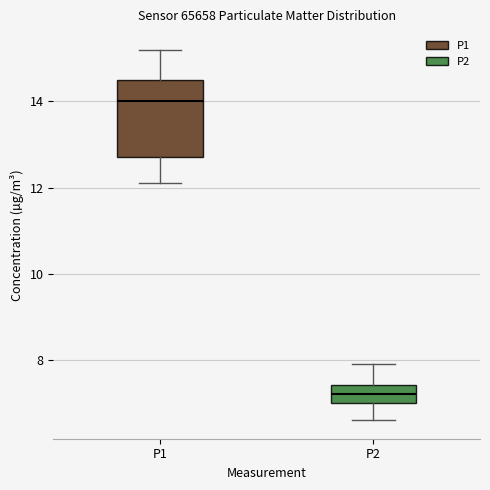

Reading left to right, transcribe this box plot: for each box, give where its median line is, the range the box spans, and where its two whiskers end, as read against the y-axis. The values are not printed on the chart, so give them approximately, as read against the axis.

P1: median 14.0, box 12.8 to 14.6, whiskers 12.2 to 15.2
P2: median 7.2, box 7.0 to 7.4, whiskers 6.6 to 8.0